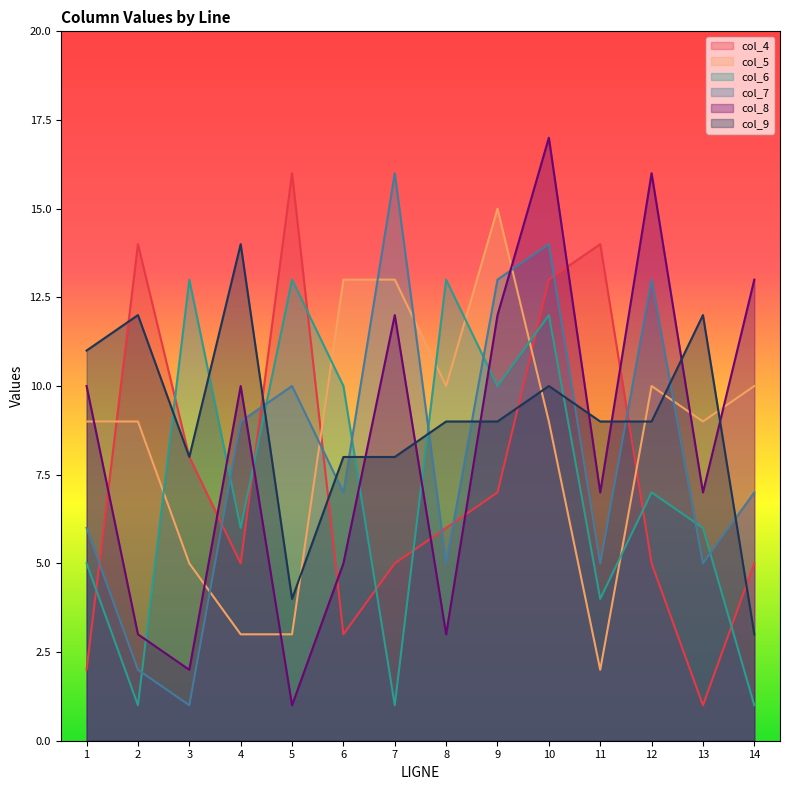

In col_9, how many points are lower than both neighbors (excluding endpoints)?

2